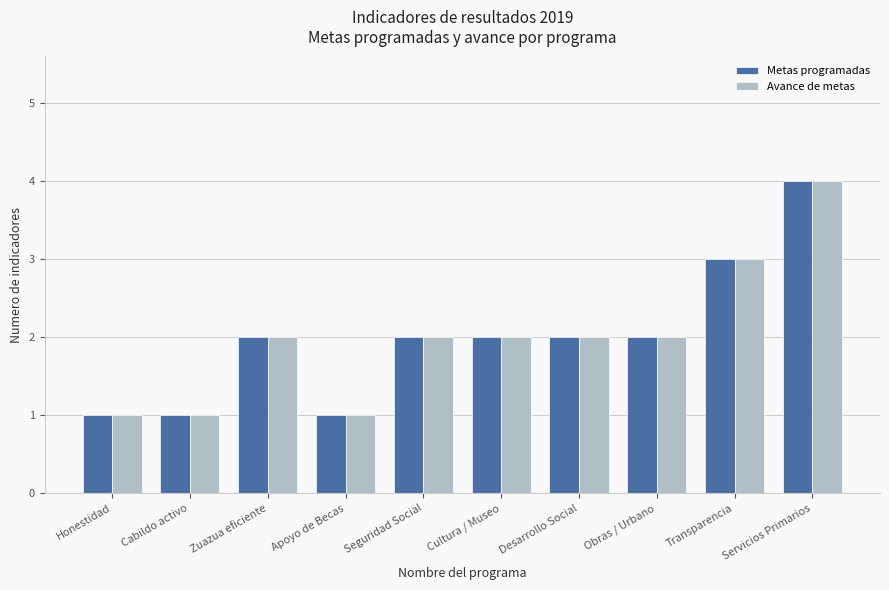

What is the difference between the Avance de metas values at Zuazua eficiente and Apoyo de Becas?

1